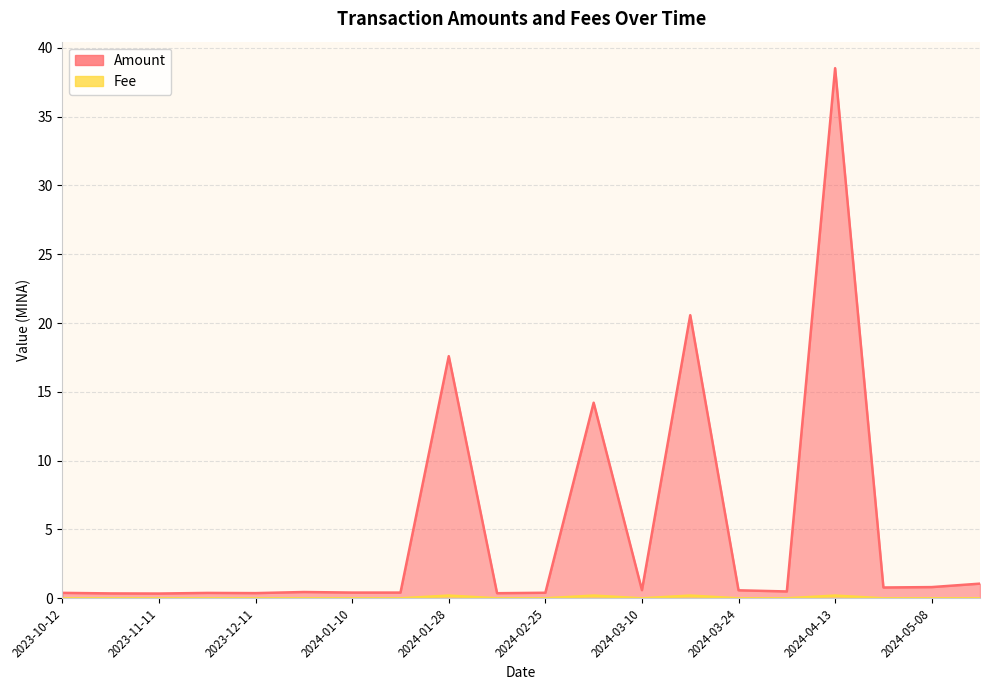

True or false: Fee and Amount cross at least once.

False